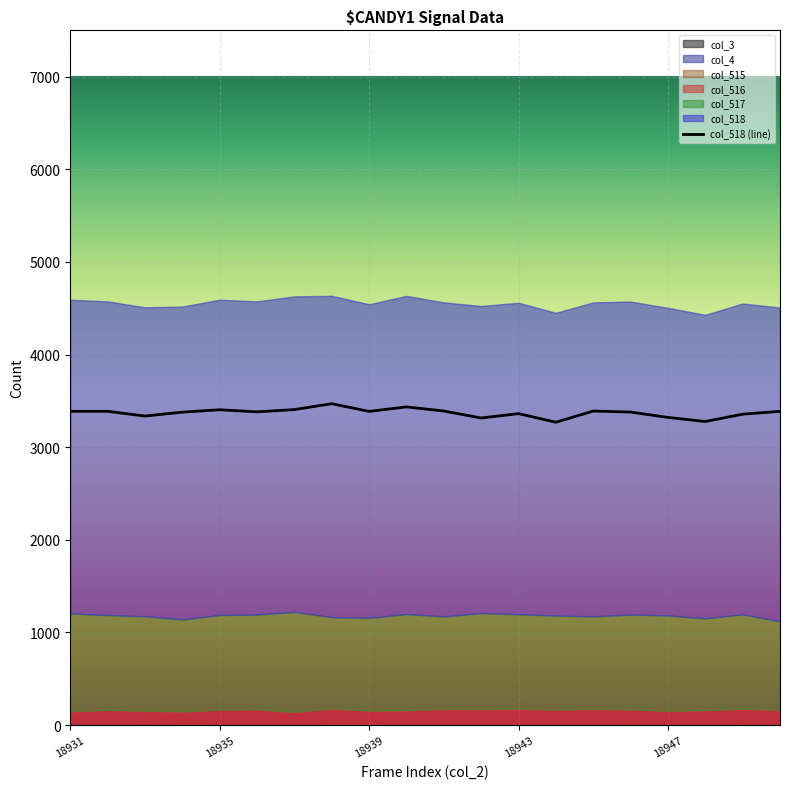

What is the maximum value for col_518 (line)?

3469